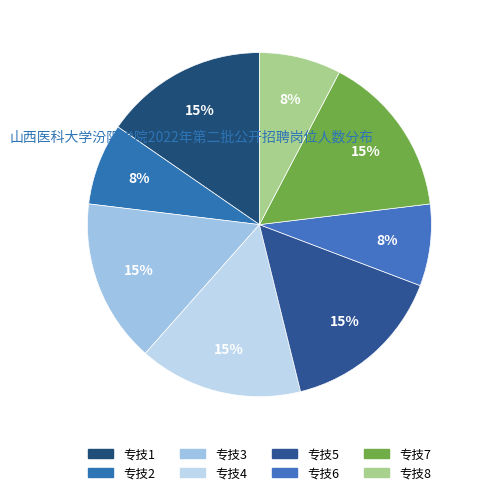

Count the number of slices in the pie.

8